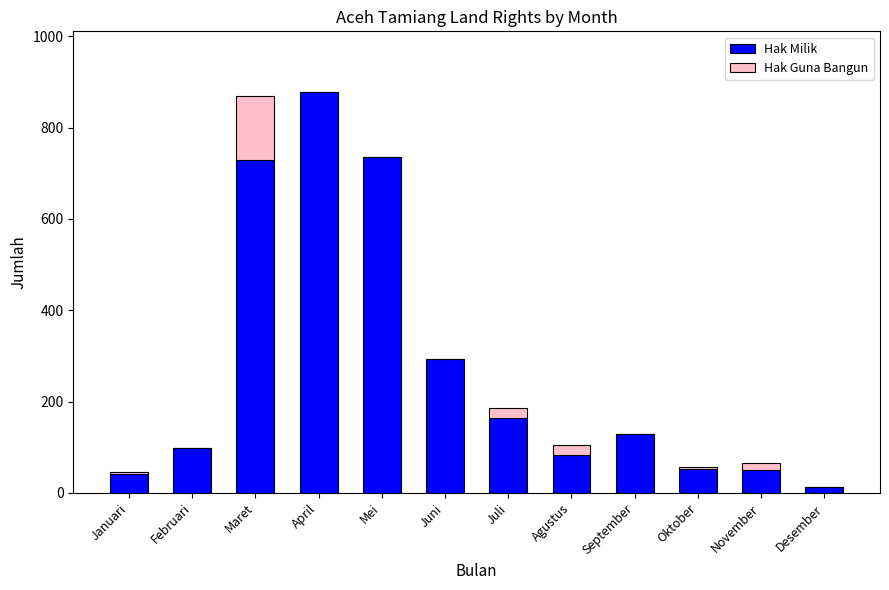

What is the total value across all series at Oktober?

56